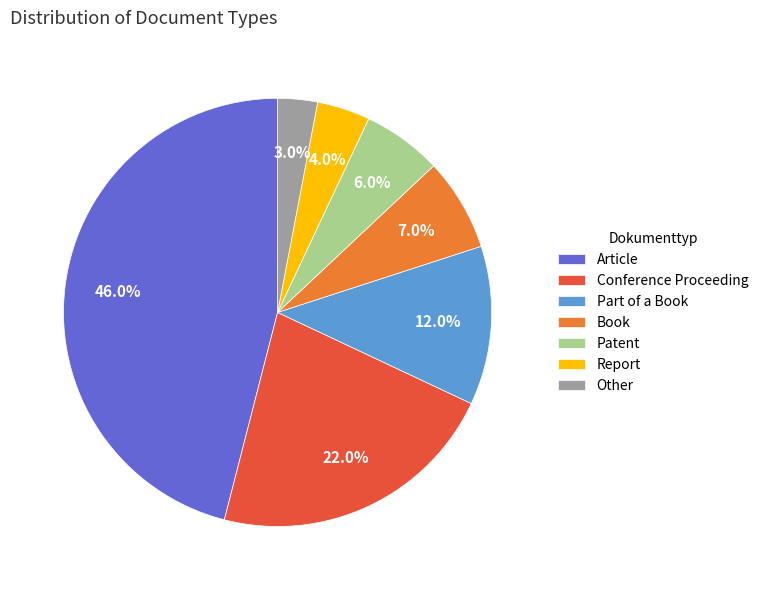

To the nearest percent, what is the average slice percentage?

14%